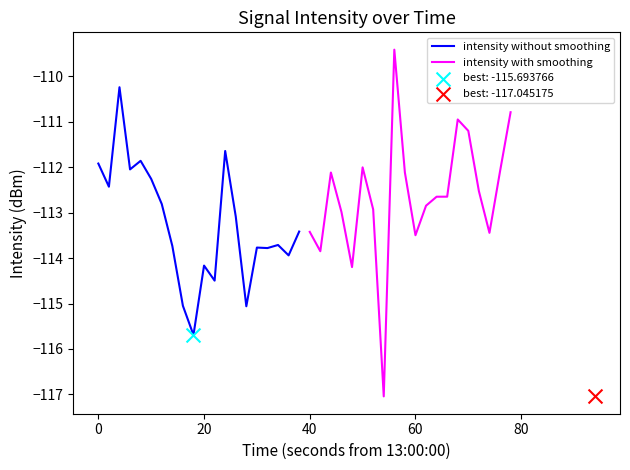

What is the lowest value of the intensity without smoothing series?

-115.7